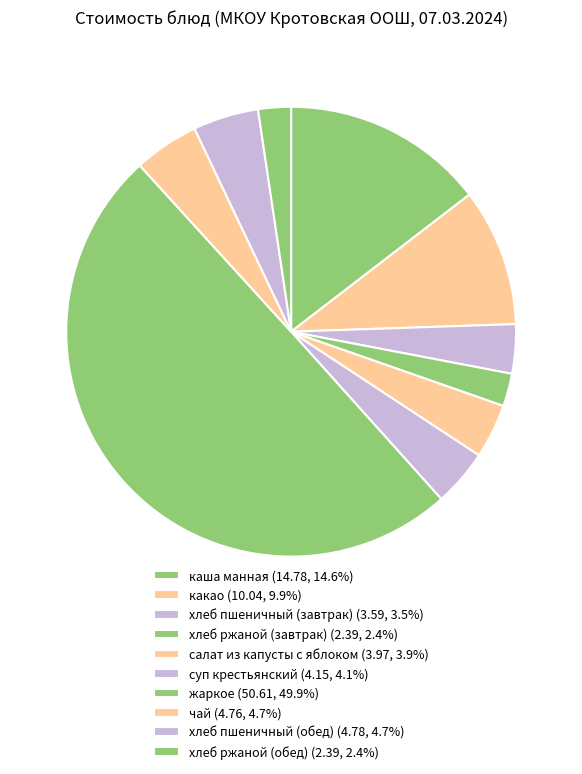

How many segments does this pie chart have?

10